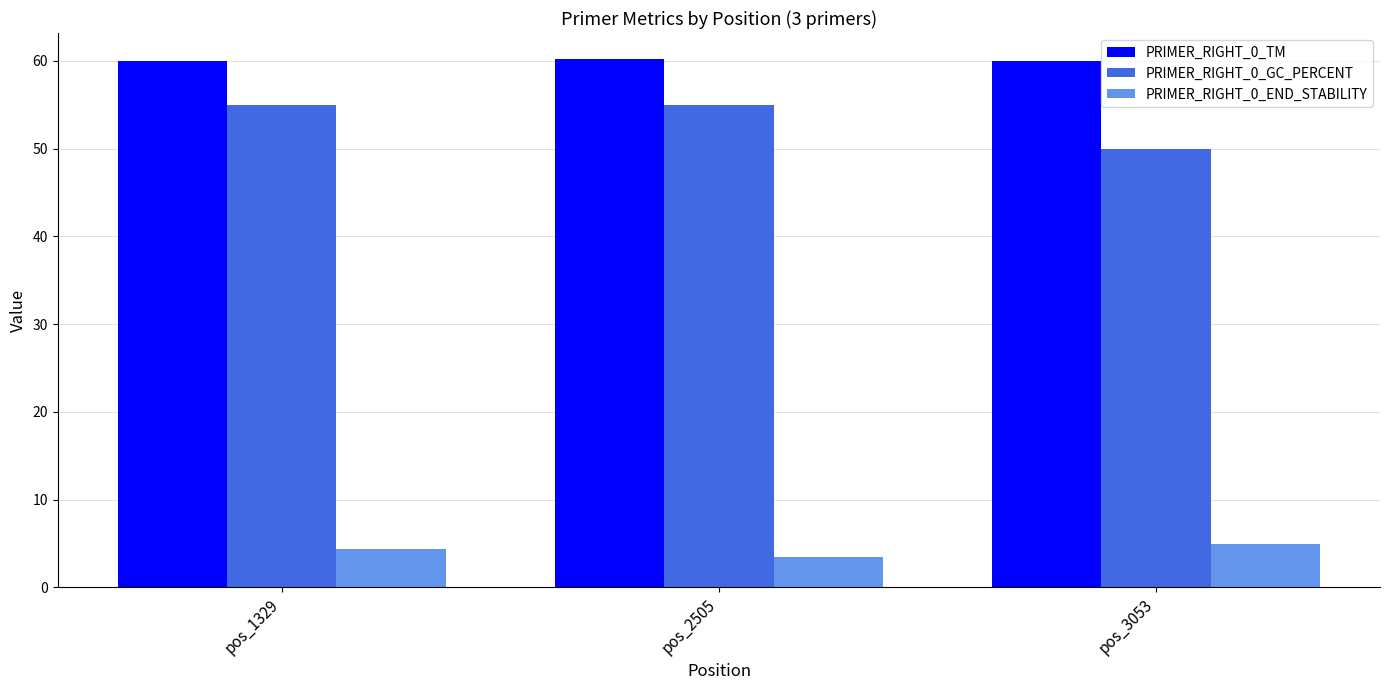

At how many categories does at least one series exceed 30?

3